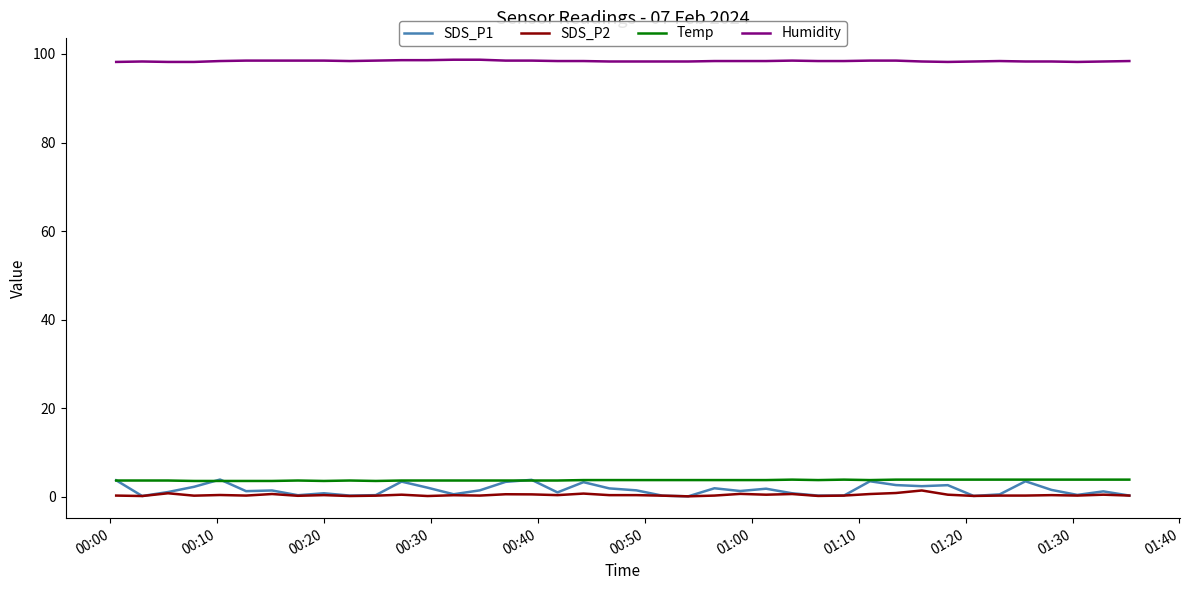

What is the maximum value for Humidity?

98.7